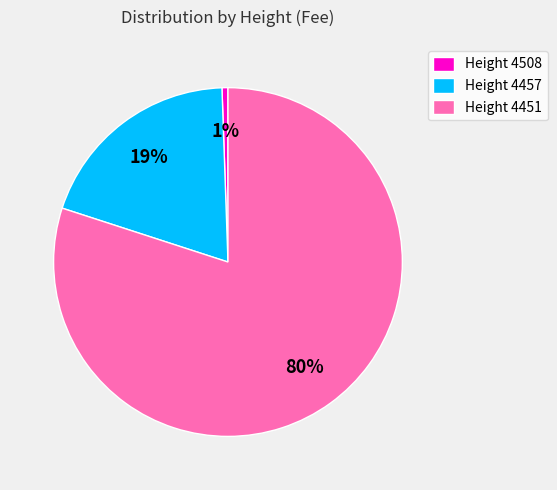

To the nearest percent, what is the combined percentage of Height 4451 and Height 4457?

99%